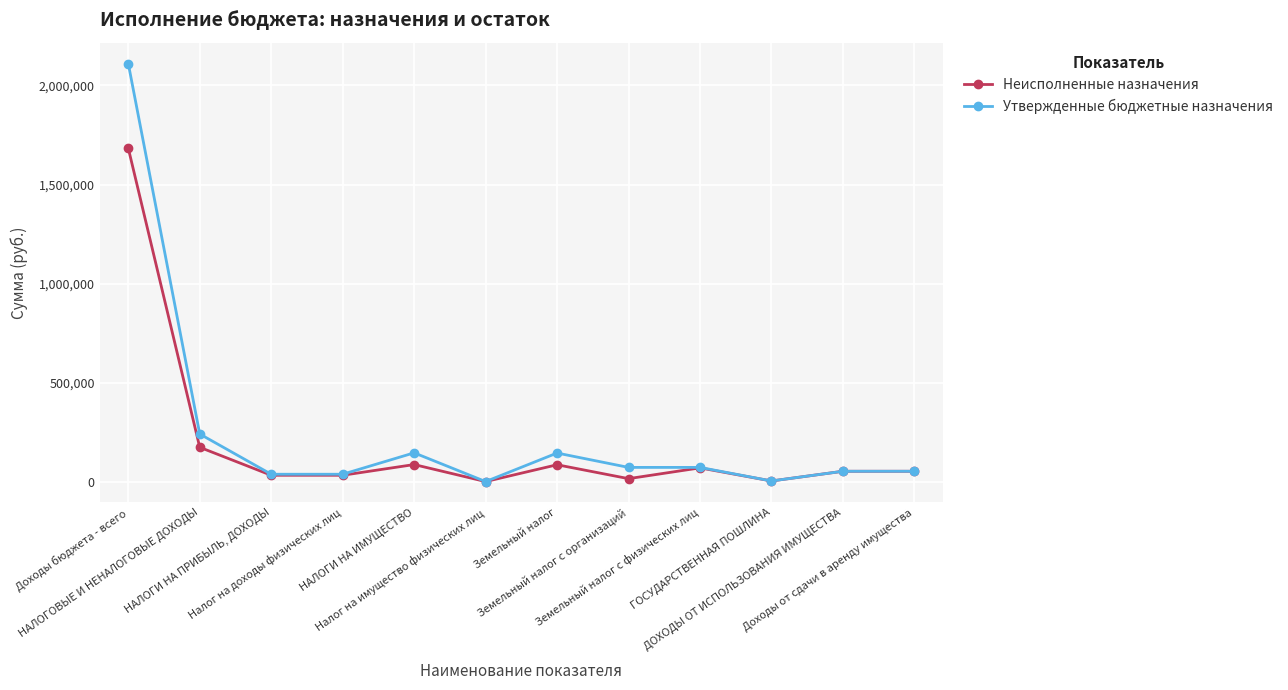

What position from the right is ДОХОДЫ ОТ ИСПОЛЬЗОВАНИЯ ИМУЩЕСТВА?

2